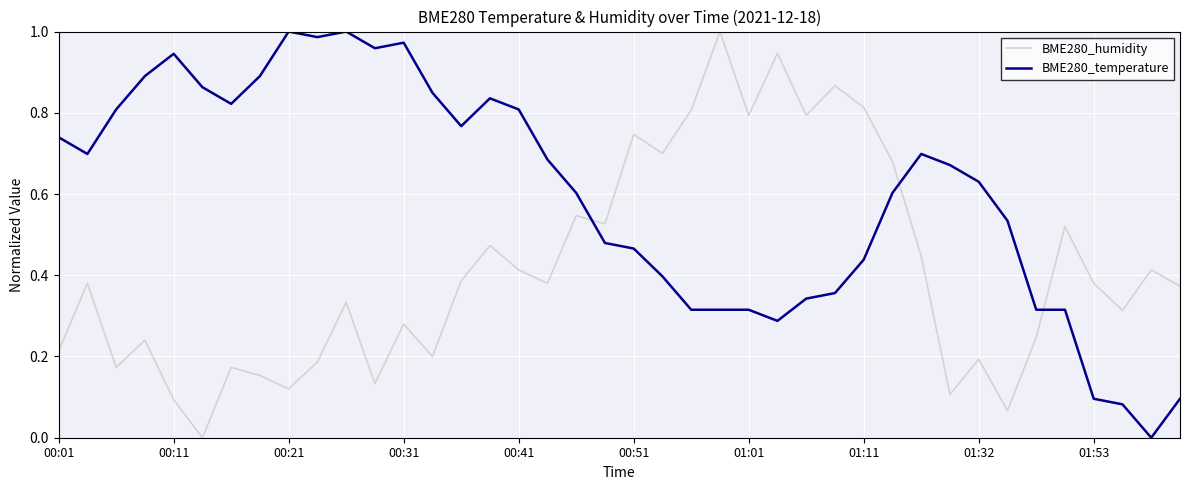

Count the number of categories in the chart.

40